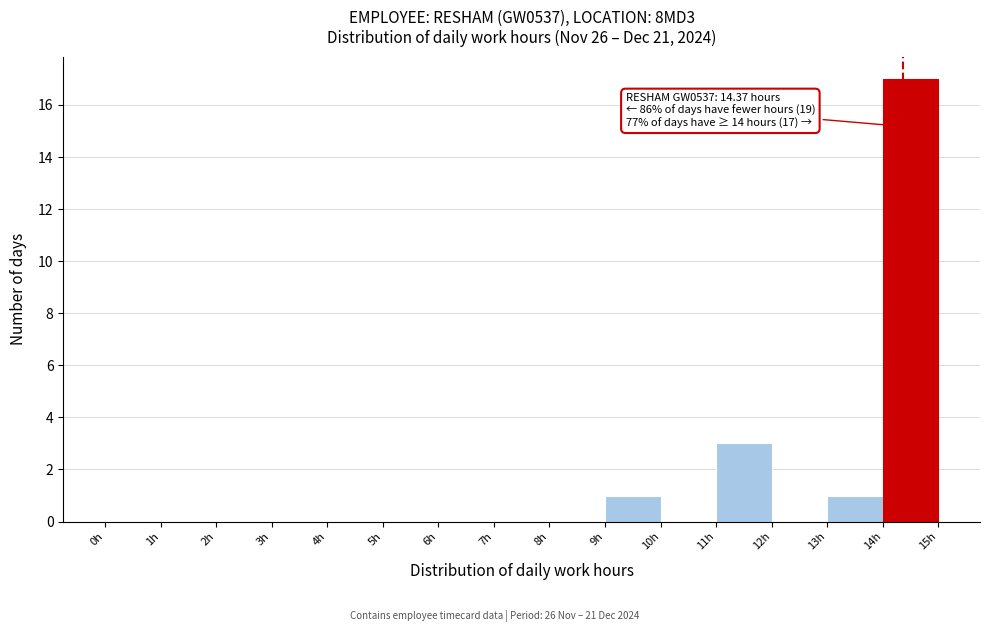

Over which range of the x-axis is the bar tallest?

14 to 15